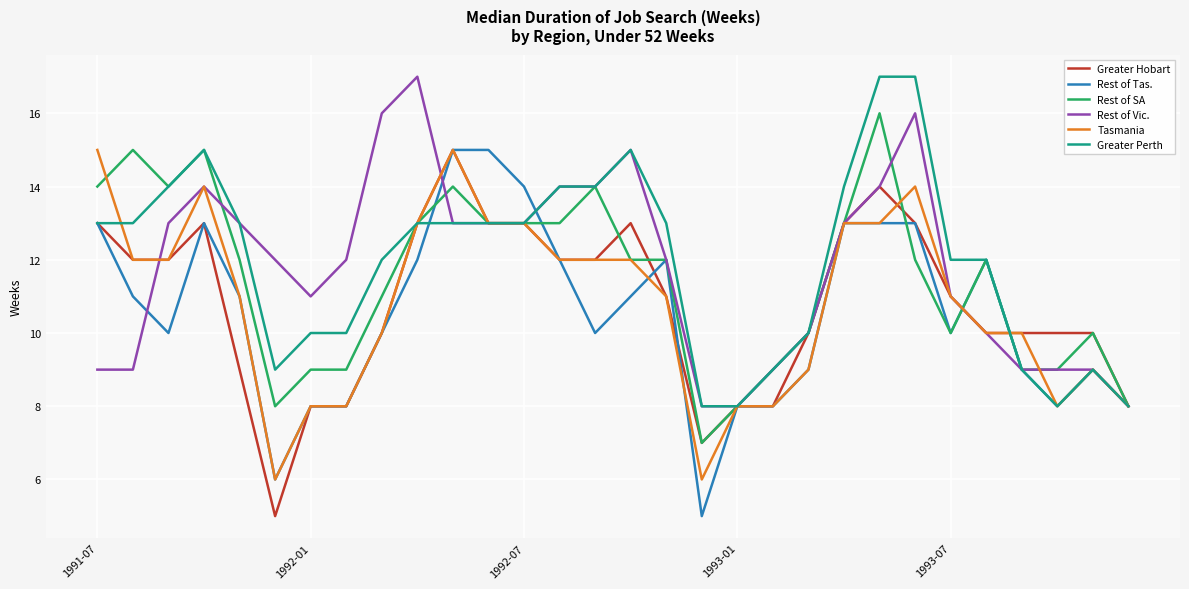

What is the minimum value for Rest of Vic.?

8